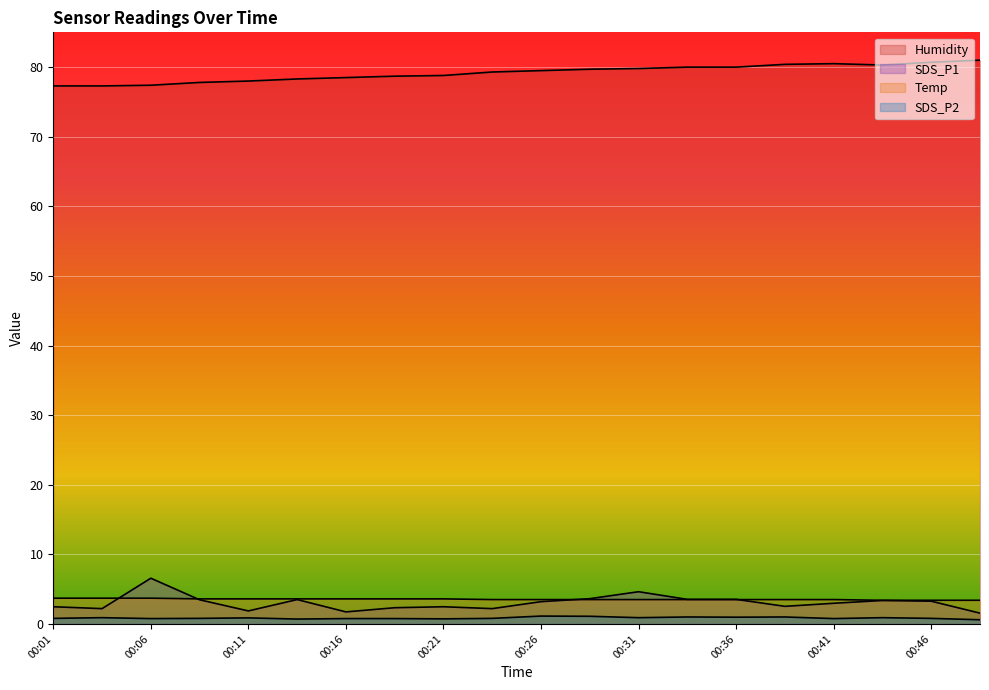

How many lines are shown in the chart?

4